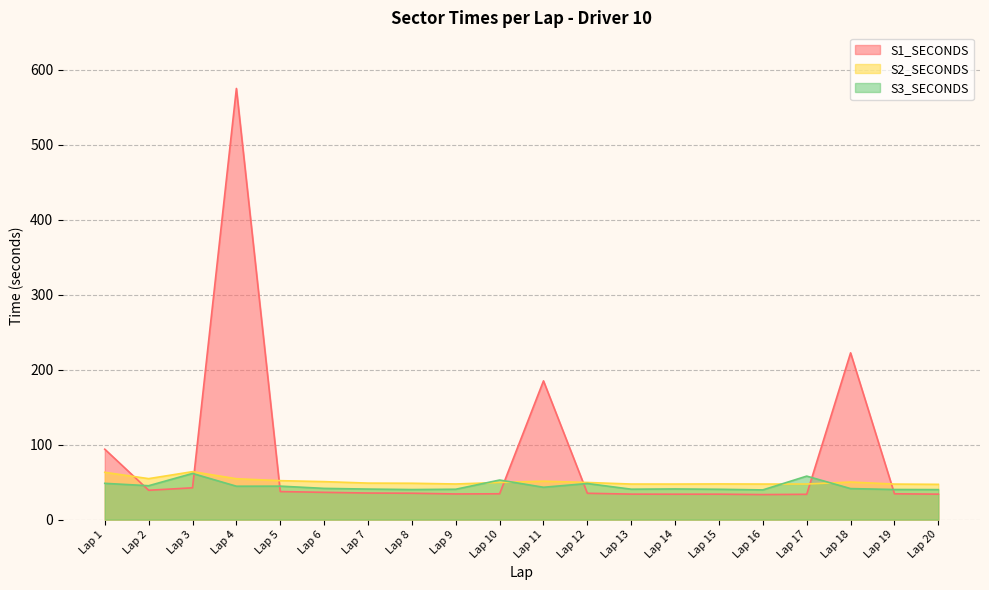

Reading left to right, what are all the values shown in this chart?

S1_SECONDS: Lap 1=93.9	Lap 2=39.2	Lap 3=42.4	Lap 4=575.1	Lap 5=37.4	Lap 6=36.4	Lap 7=35.5	Lap 8=35.2	Lap 9=34.2	Lap 10=34.5	Lap 11=185.1	Lap 12=35.1	Lap 13=34.0	Lap 14=33.9	Lap 15=33.9	Lap 16=33.4	Lap 17=33.8	Lap 18=222.5	Lap 19=34.4	Lap 20=34.0
S2_SECONDS: Lap 1=63.1	Lap 2=54.7	Lap 3=64.0	Lap 4=54.5	Lap 5=52.0	Lap 6=50.7	Lap 7=48.7	Lap 8=48.5	Lap 9=47.5	Lap 10=49.6	Lap 11=51.3	Lap 12=49.5	Lap 13=47.4	Lap 14=47.4	Lap 15=47.6	Lap 16=47.4	Lap 17=47.5	Lap 18=50.1	Lap 19=47.4	Lap 20=47.0
S3_SECONDS: Lap 1=48.4	Lap 2=45.2	Lap 3=61.6	Lap 4=44.6	Lap 5=44.6	Lap 6=41.7	Lap 7=40.7	Lap 8=40.1	Lap 9=40.5	Lap 10=52.8	Lap 11=43.1	Lap 12=48.1	Lap 13=40.6	Lap 14=40.9	Lap 15=40.4	Lap 16=39.6	Lap 17=58.0	Lap 18=41.4	Lap 19=40.2	Lap 20=40.0